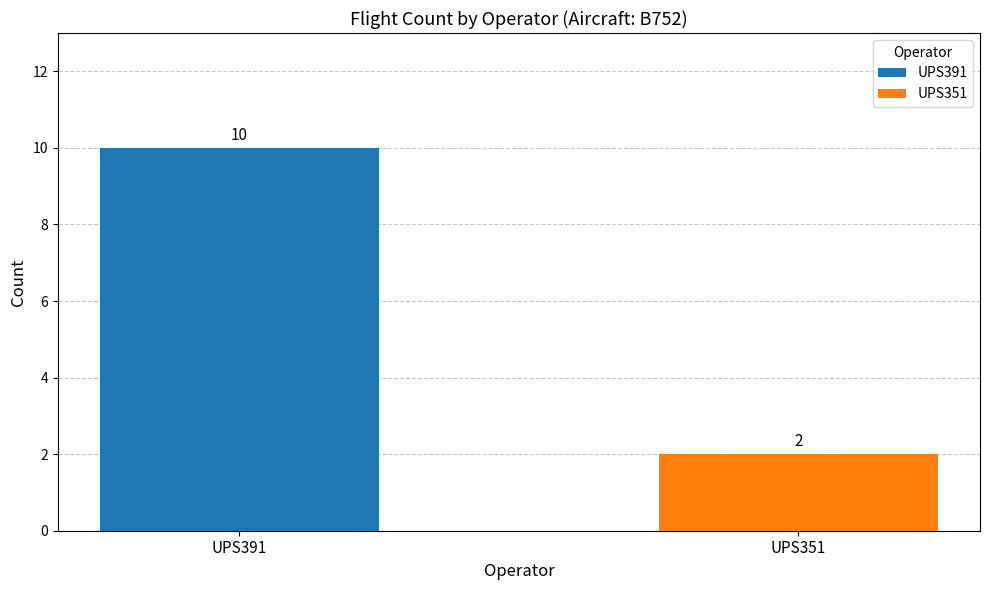

What is the greatest value displayed?

10